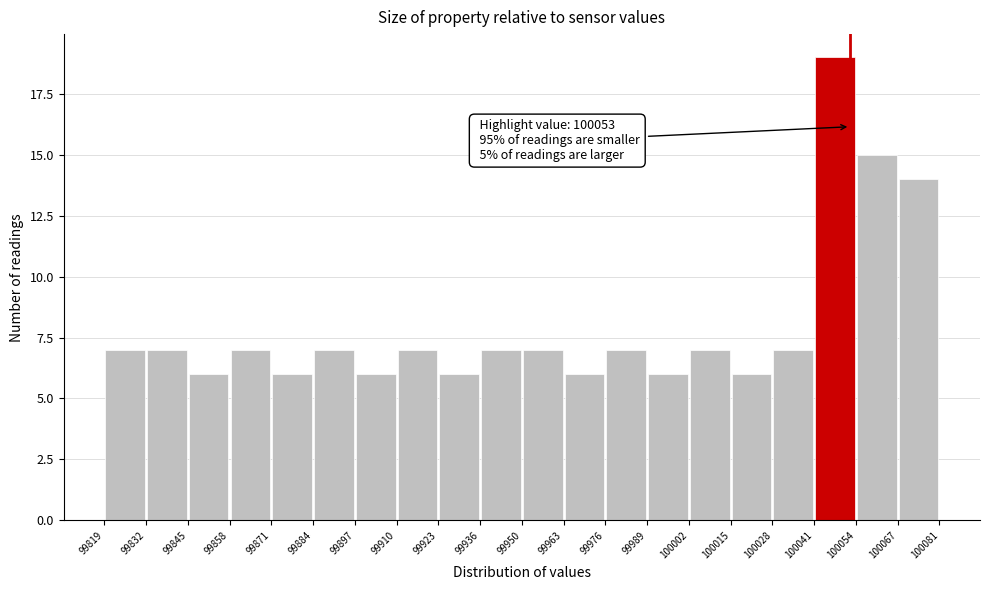

Over which range of the x-axis is the bar tallest?

100041 to 100054